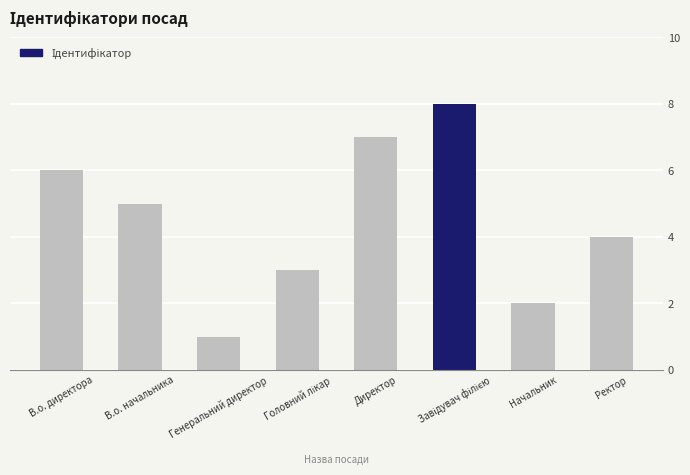

How many bars are there in total?

8